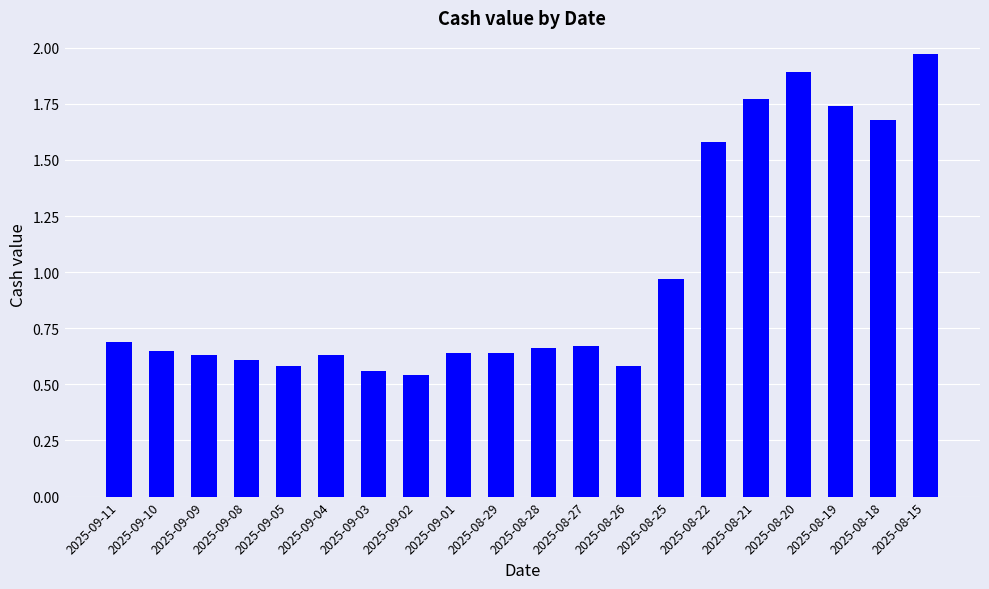

What position from the left is 2025-08-15?

20